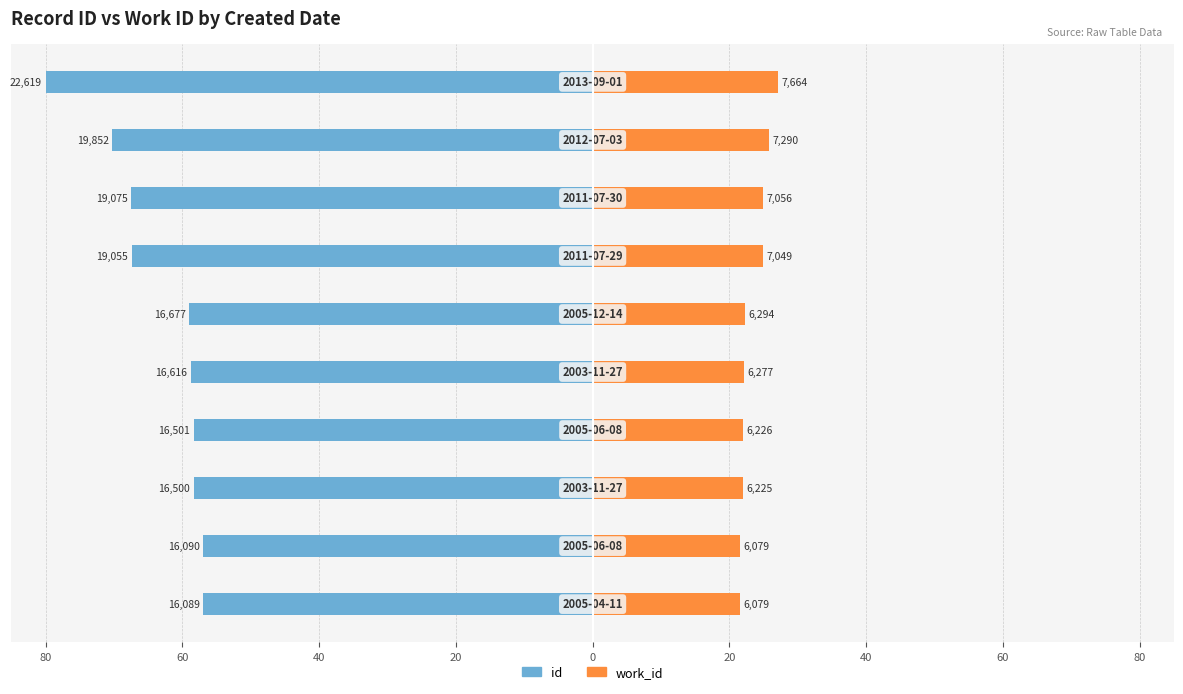

Reading left to right, transcribe all the data shown in this chart.

id: 100=-56.9	80=-56.9	60=-58.4	40=-58.4	20=-58.8	0=-59.0	20=-67.4	40=-67.5	60=-70.2	80=-80.0
work_id: 100=21.5	80=21.5	60=22.0	40=22.0	20=22.2	0=22.3	20=24.9	40=25.0	60=25.8	80=27.1